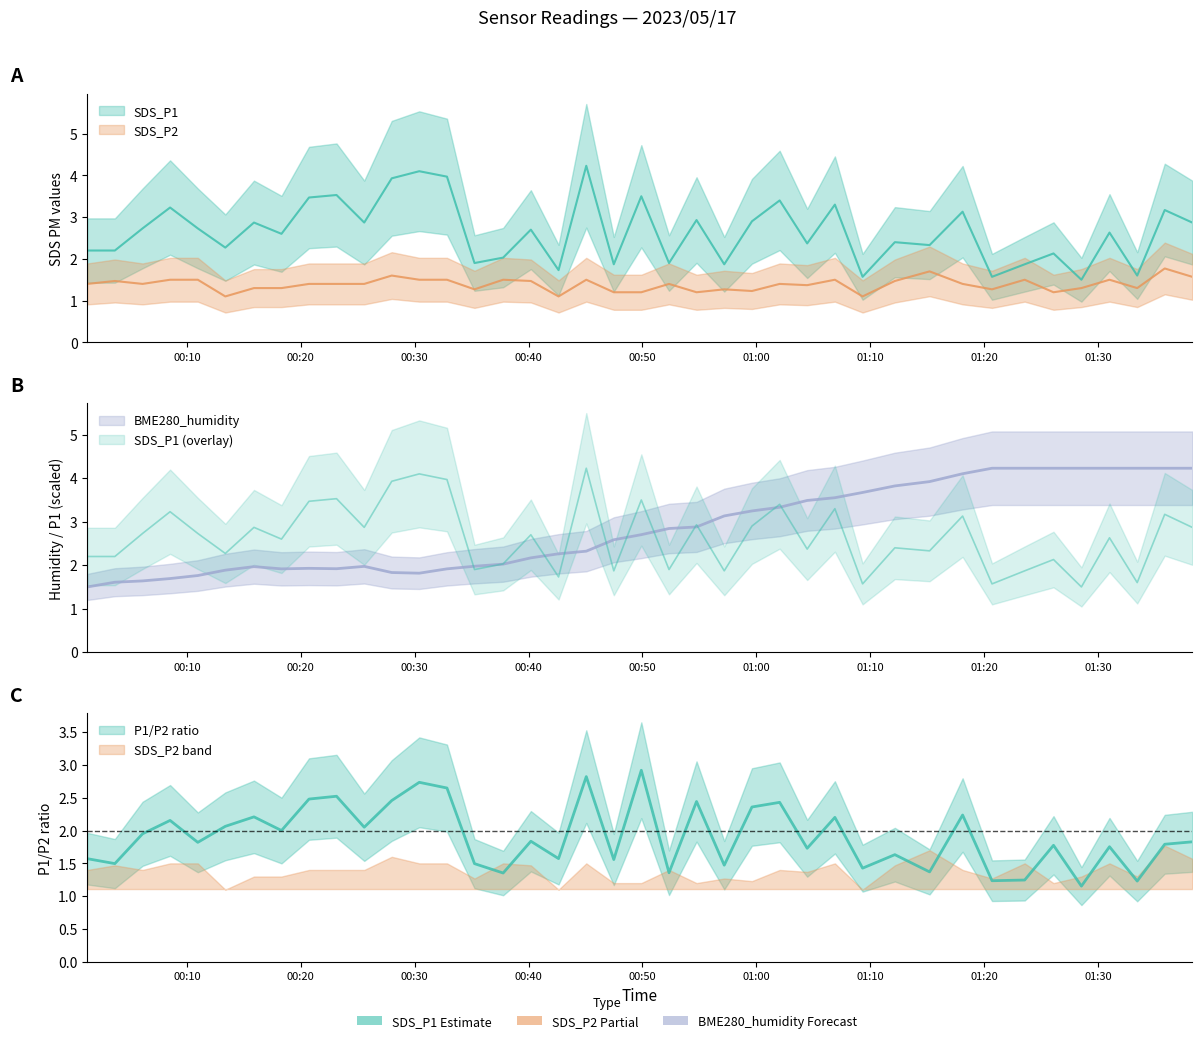

Is it true that SDS_P1 equals 6.4 at 2023/05/17 00:27:59?

False